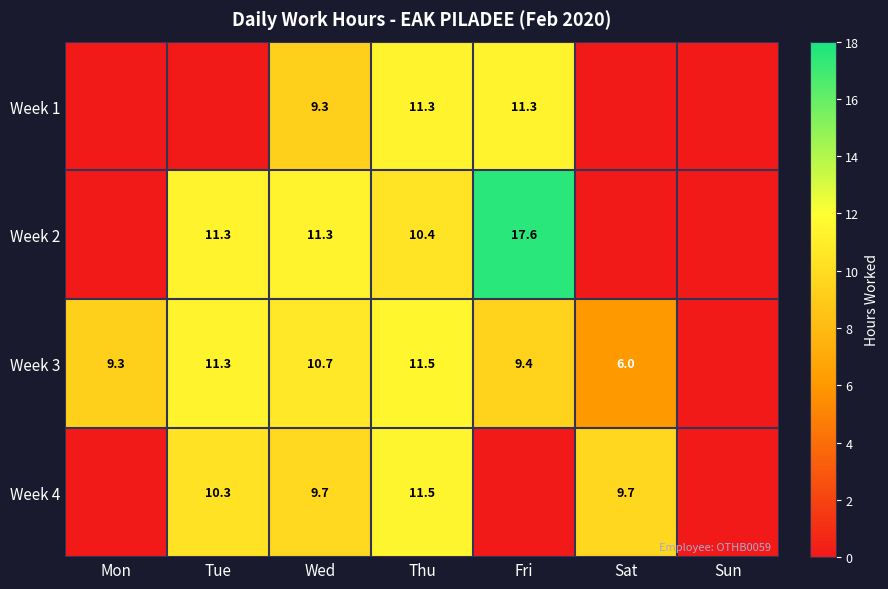

At Wed, list the series in order from largest to smallest.

Week 2, Week 3, Week 4, Week 1